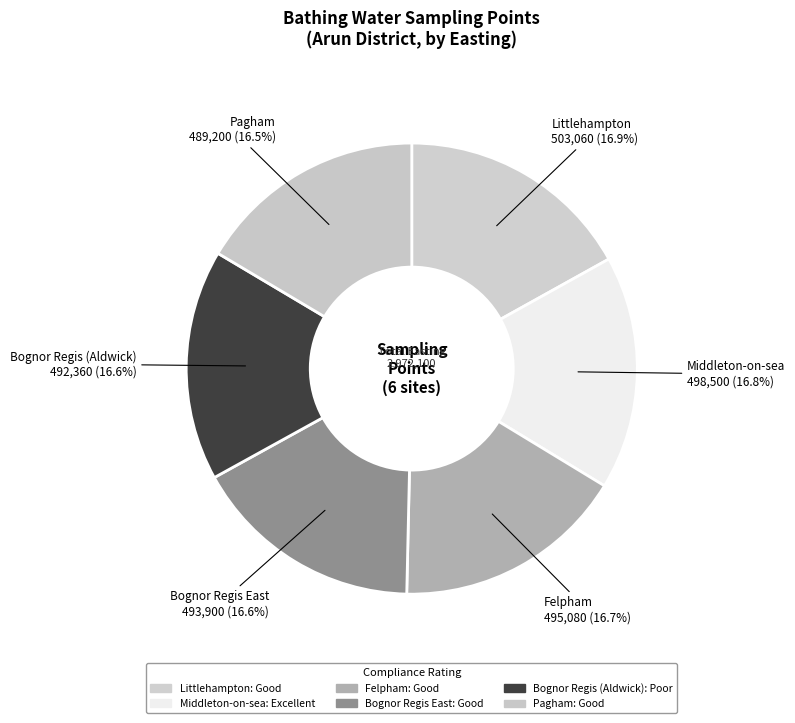

How many slices are in this pie chart?

6